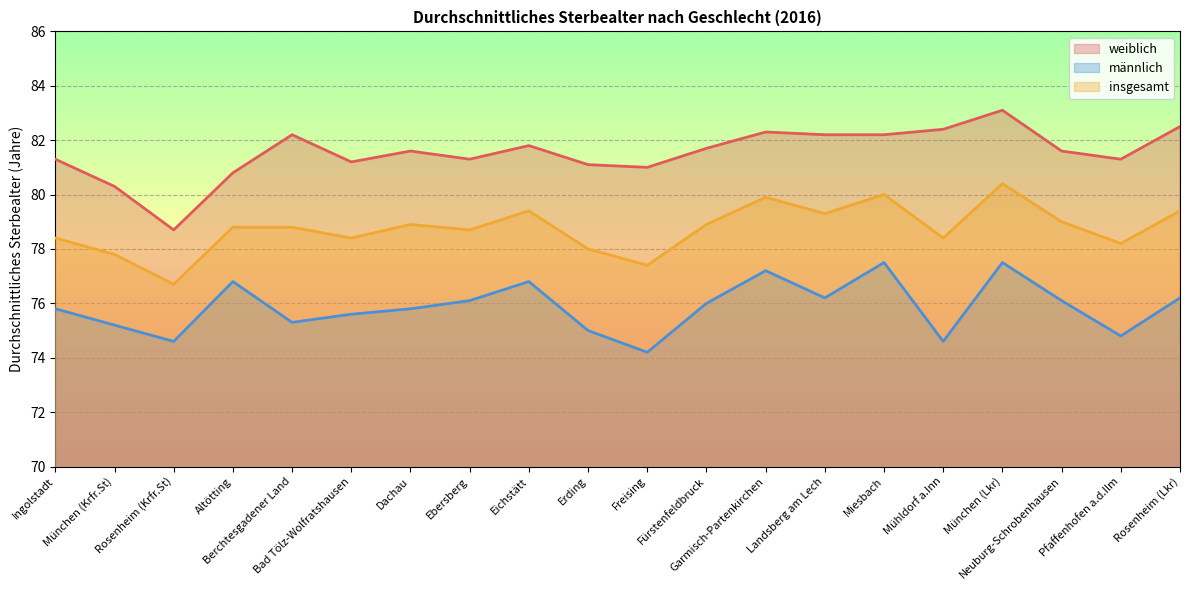

List the series in order of their peak value, highest first.

weiblich, insgesamt, männlich